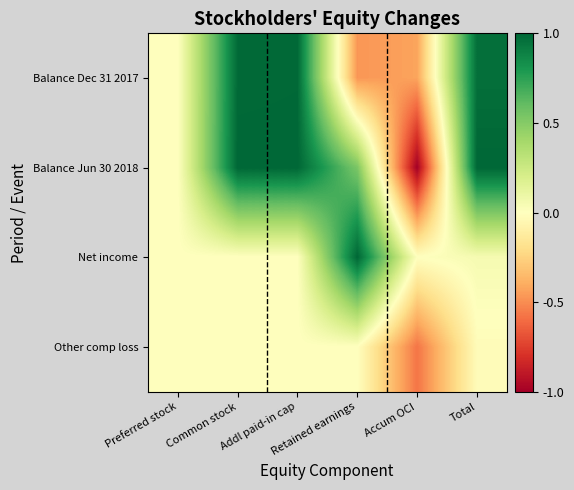

Reading left to right, list all the values displayed in this chart.

Balance Dec 31 2017: Preferred stock=0.0	Common stock=1.0	Addl paid-in cap=1.0	Retained earnings=-0.5	Accum OCI=-0.4	Total=1.0
Balance Jun 30 2018: Preferred stock=0.0	Common stock=1.0	Addl paid-in cap=1.0	Retained earnings=0.5	Accum OCI=-1.0	Total=1.0
Net income: Preferred stock=0.0	Common stock=0.0	Addl paid-in cap=0.0	Retained earnings=1.0	Accum OCI=0.0	Total=0.0
Other comp loss: Preferred stock=0.0	Common stock=0.0	Addl paid-in cap=0.0	Retained earnings=0.0	Accum OCI=-0.6	Total=-0.0